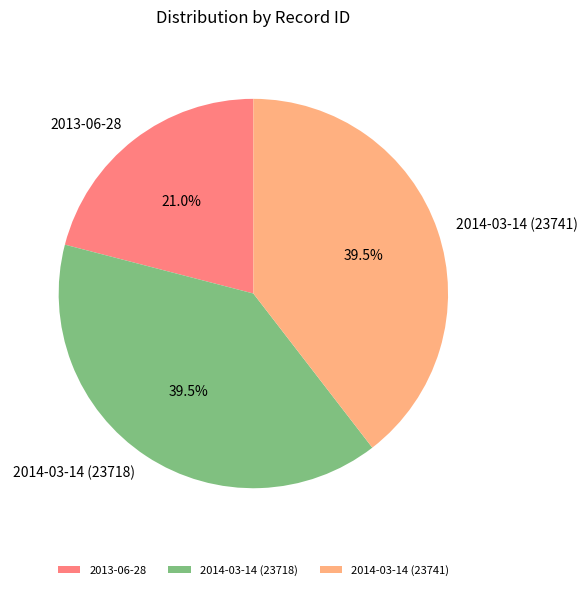

Which has a higher value, 2013-06-28 or 2014-03-14 (23718)?

2014-03-14 (23718)